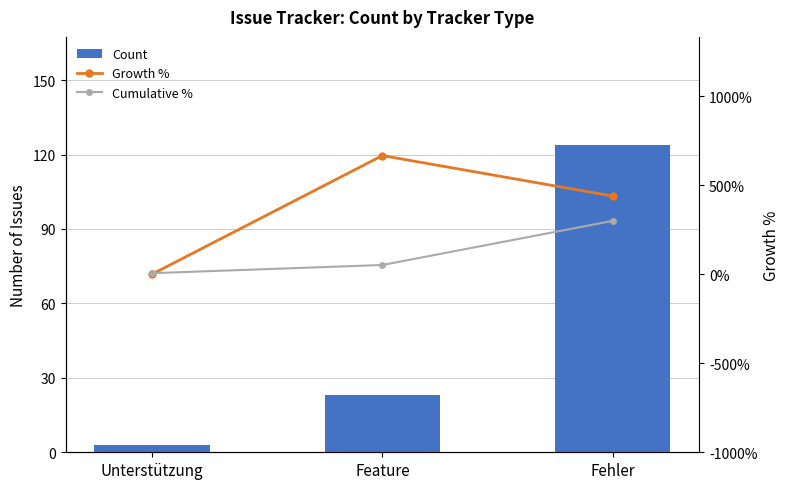

Is it true that Growth % equals 439.1 at Fehler?

True